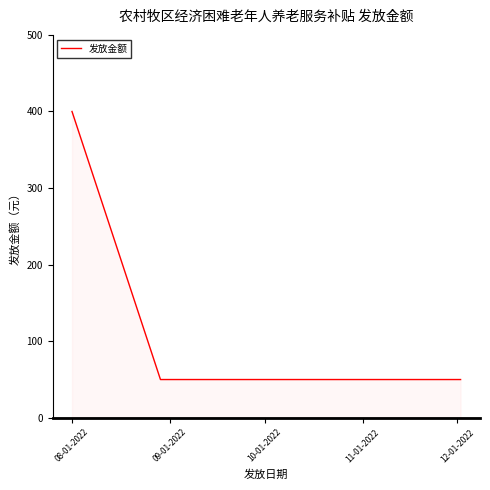

What is the maximum value shown in the chart?

400